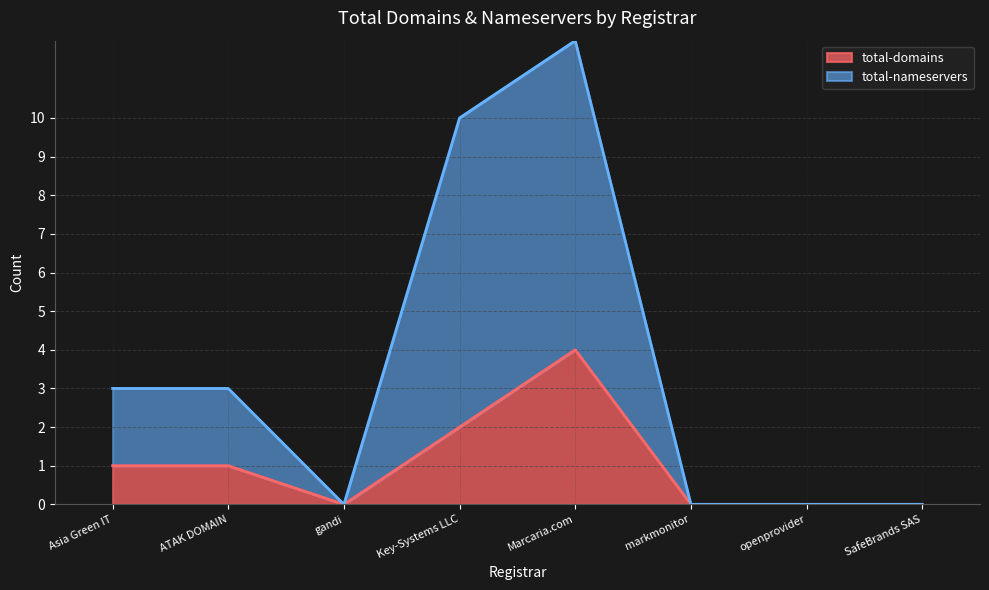

Reading right to left, transcribe all the data shown in this chart.

total-domains: SafeBrands SAS=0	openprovider=0	markmonitor=0	Marcaria.com=4	Key-Systems LLC=2	gandi=0	ATAK DOMAIN=1	Asia Green IT=1
total-nameservers: SafeBrands SAS=0	openprovider=0	markmonitor=0	Marcaria.com=12	Key-Systems LLC=10	gandi=0	ATAK DOMAIN=3	Asia Green IT=3